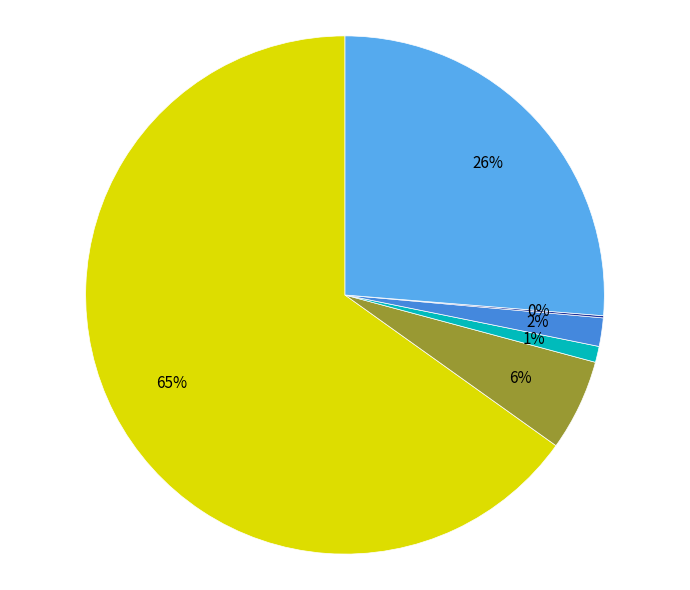

What is the smallest slice in the pie chart?

Amerika